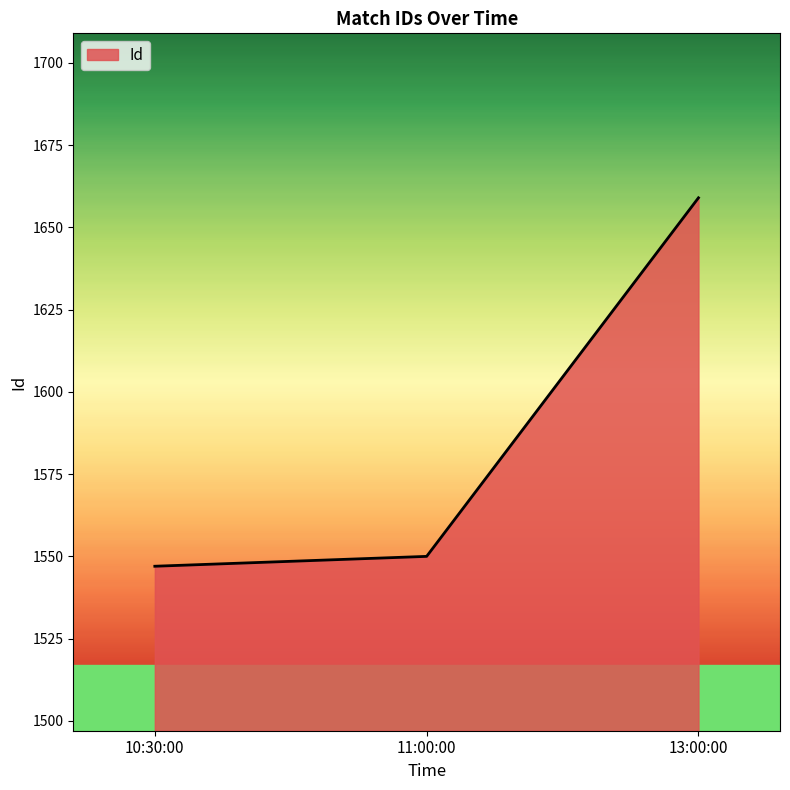

True or false: the data shows 1011 at 10:30:00.

False